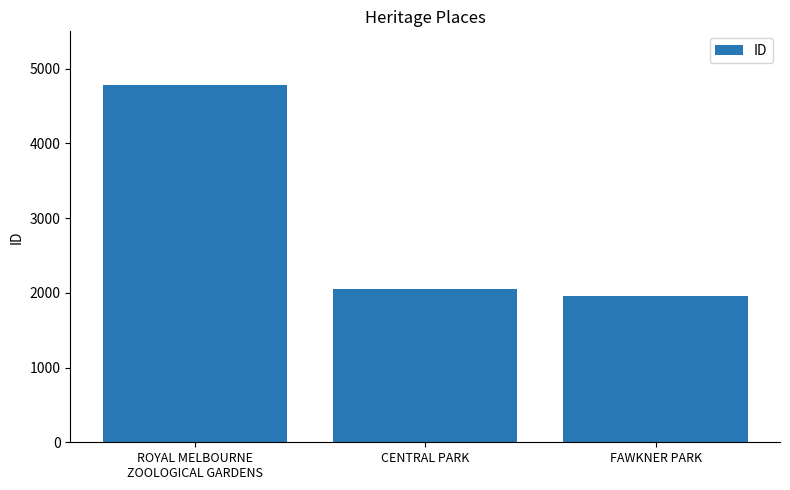

How many series are shown in this chart?

1